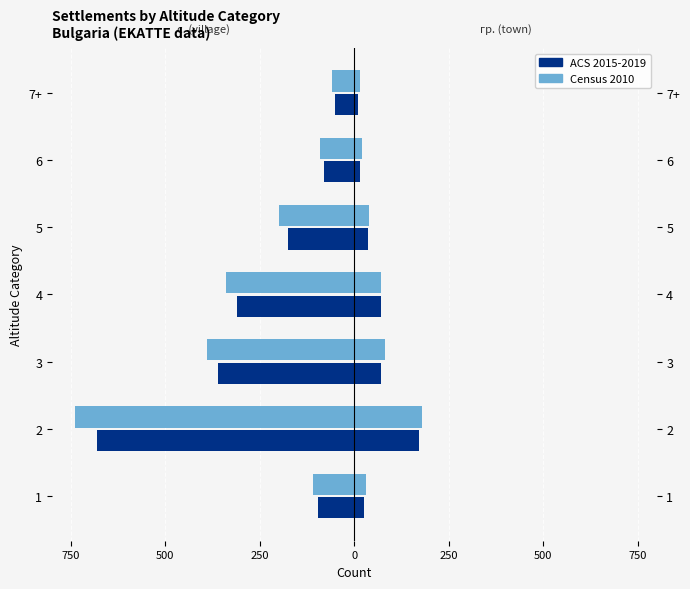

Are the bars grouped side by side (vs. stacked)?

Yes